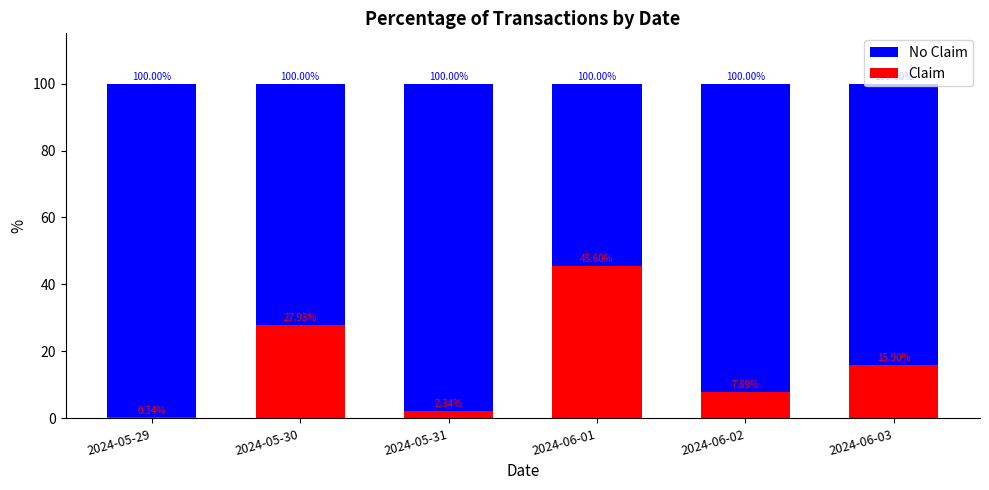

Where is No Claim nearest to the value 100?

2024-05-29